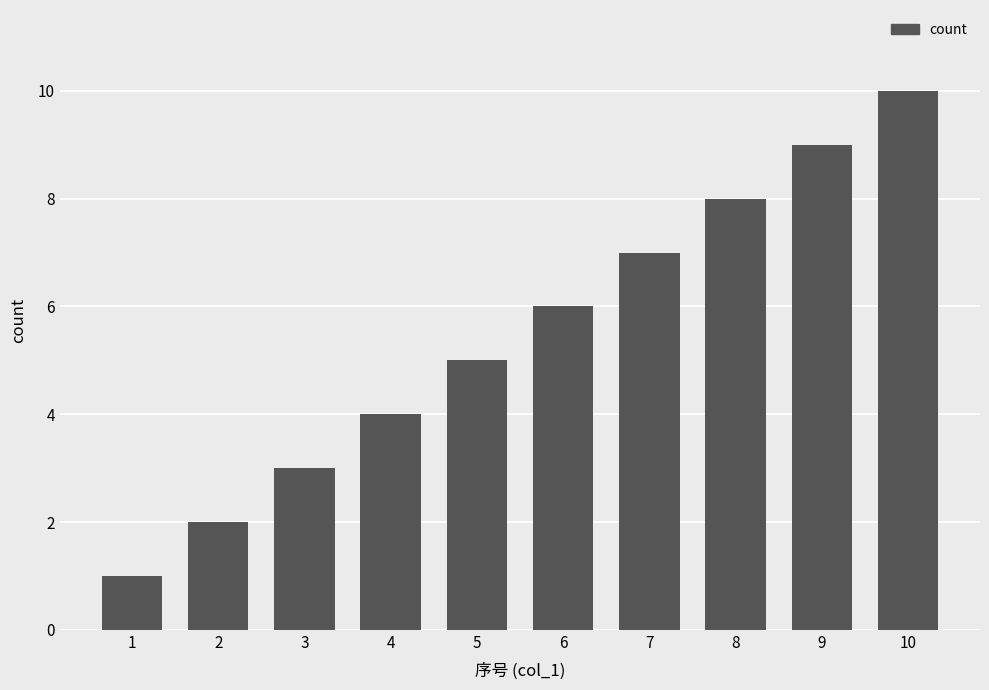

List the labels in order of value, smallest first.

1, 2, 3, 4, 5, 6, 7, 8, 9, 10